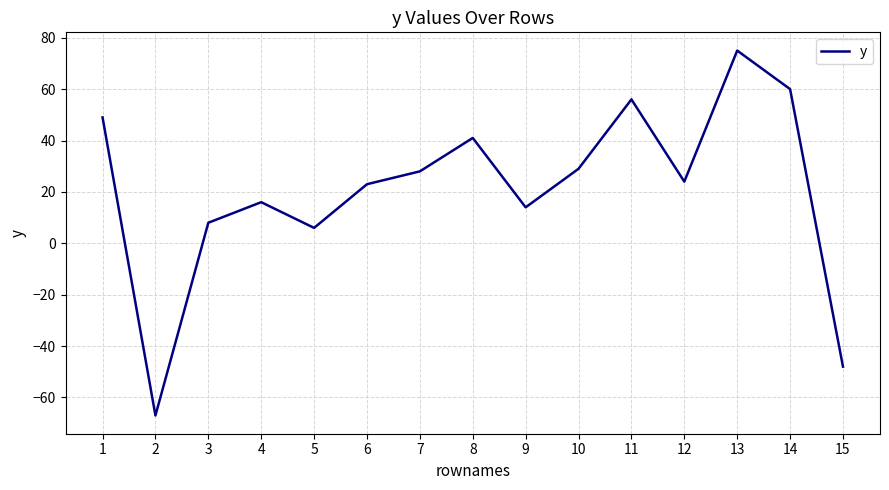

What is the sum of all values?

314